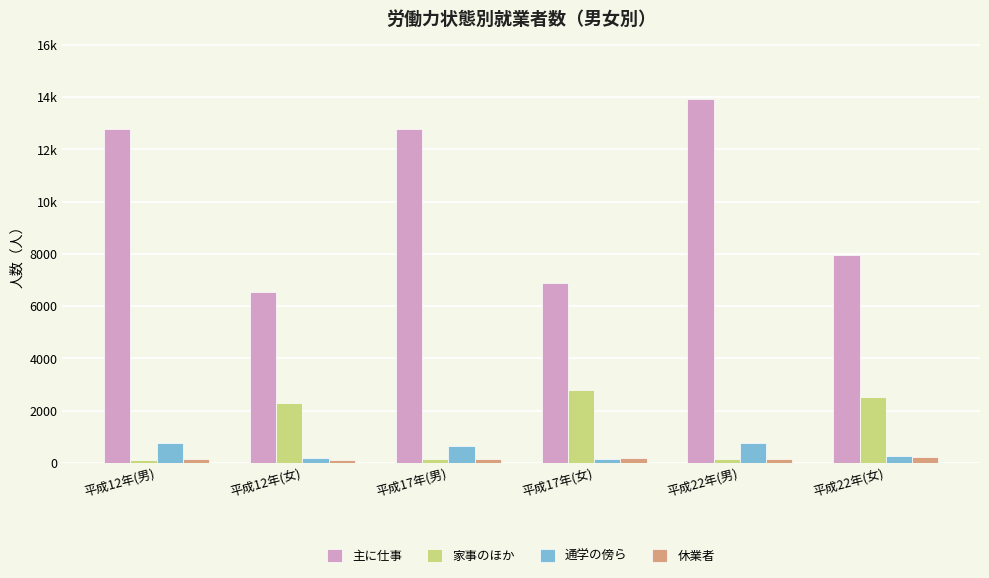

Which series has the largest range (max minus min)?

主に仕事